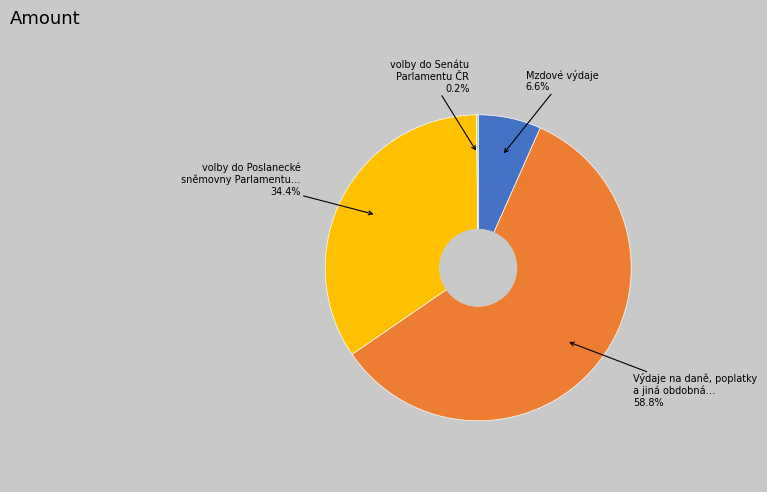

Is there any slice that represents more than half of the pie?

Yes